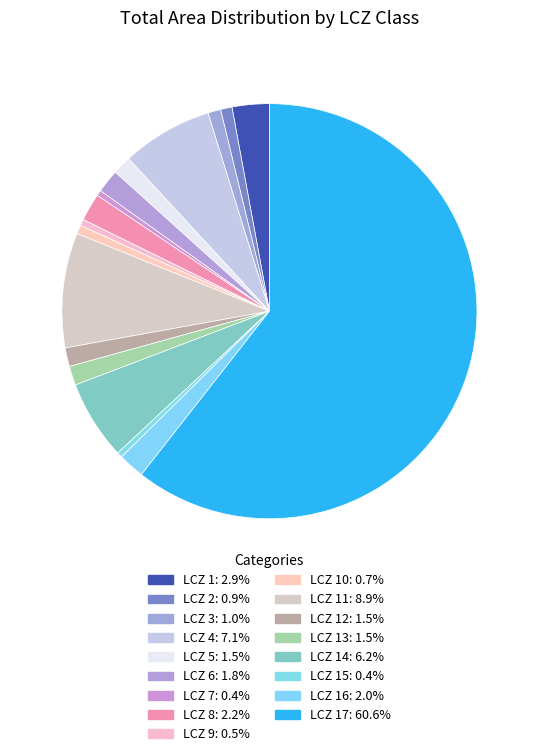

How many slices are in this pie chart?

17